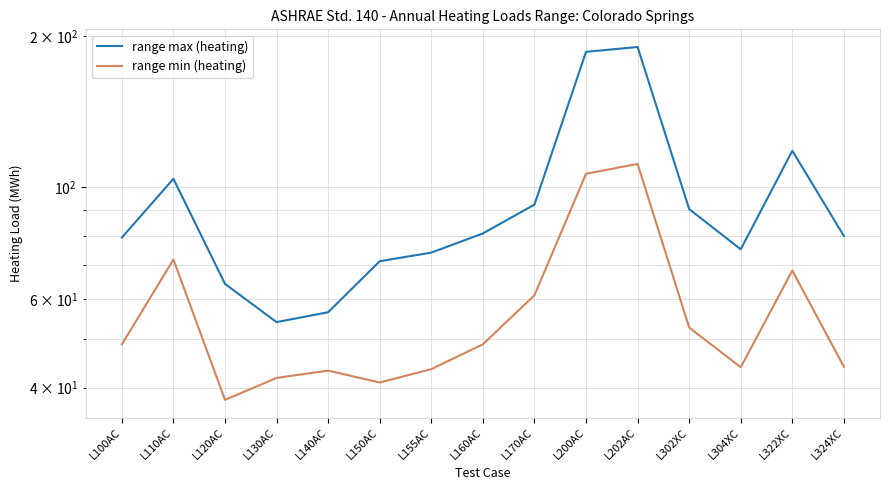

What is the average value of the range max (heating) series?

94.5